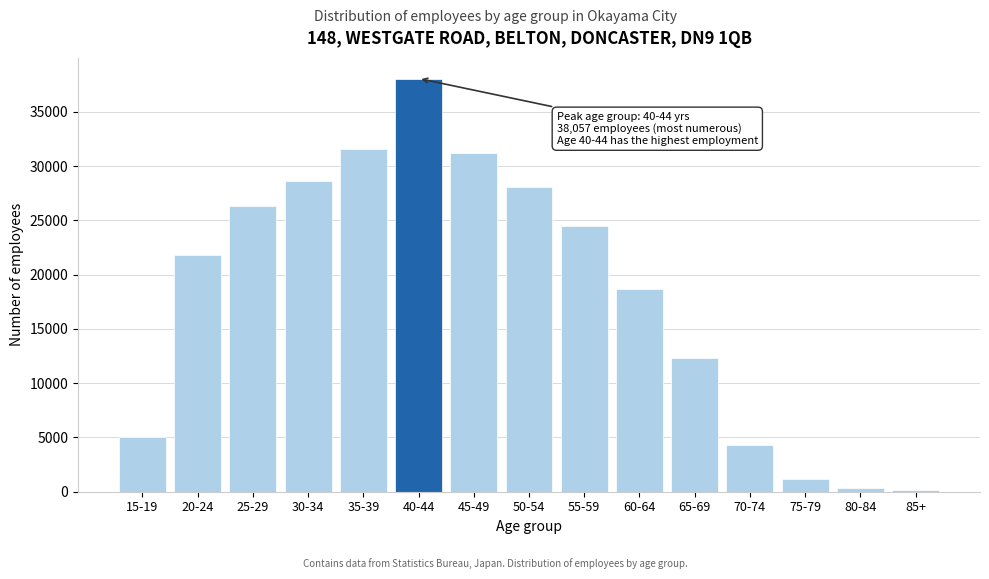

Reading left to right, what are all the values shown in this chart?

5065	21783	26354	28588	31524	38057	31171	28110	24459	18715	12341	4321	1179	334	128